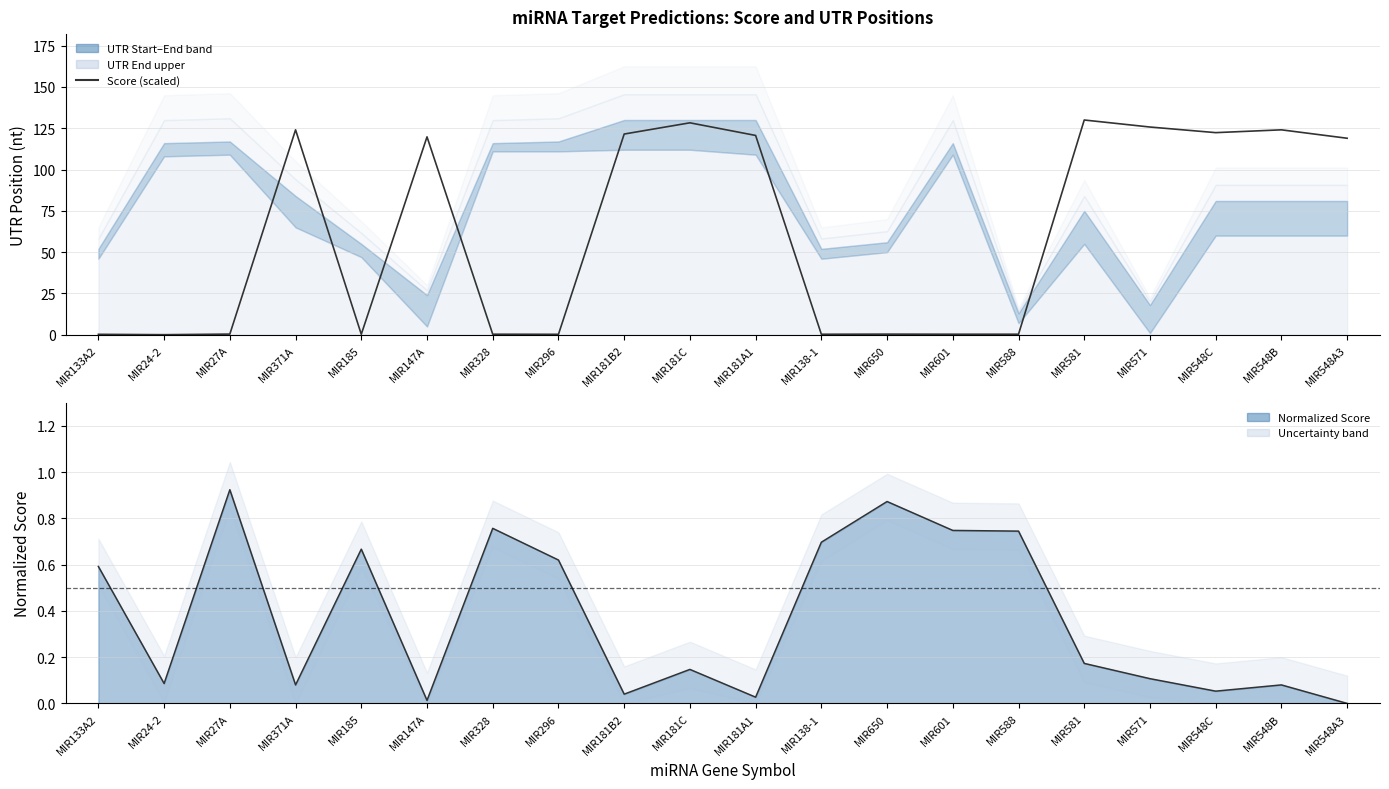

Which series has the largest total across all categories?

Score (scaled)